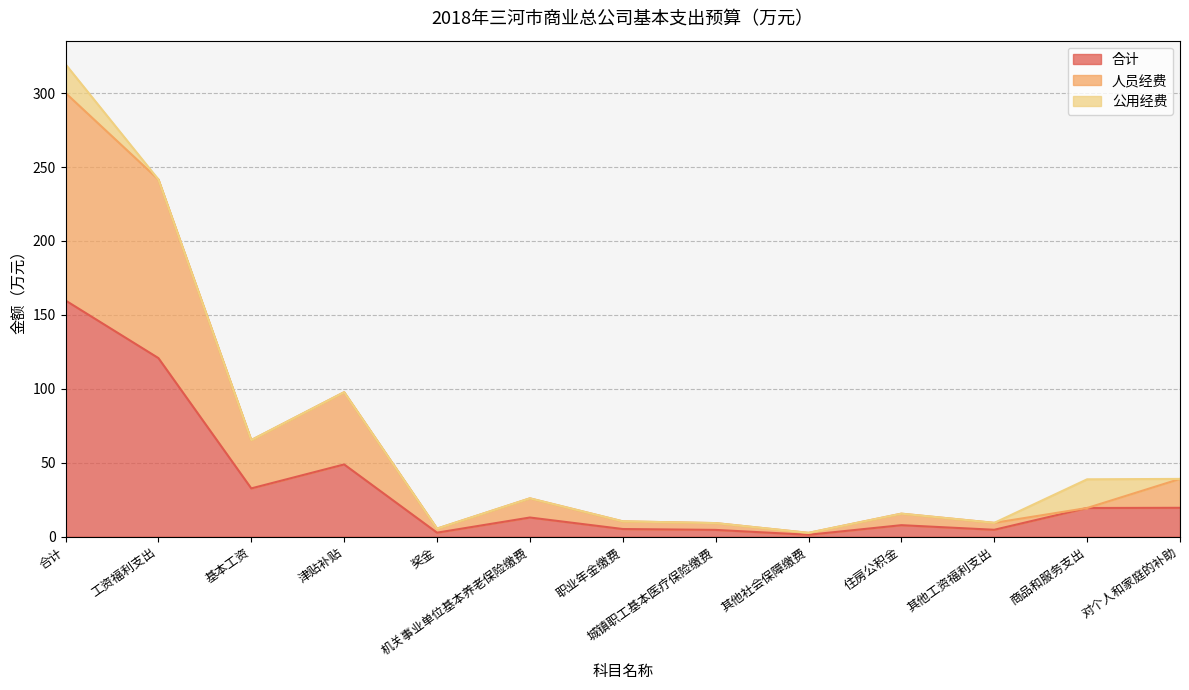

What is the minimum value for 合计?

1.3